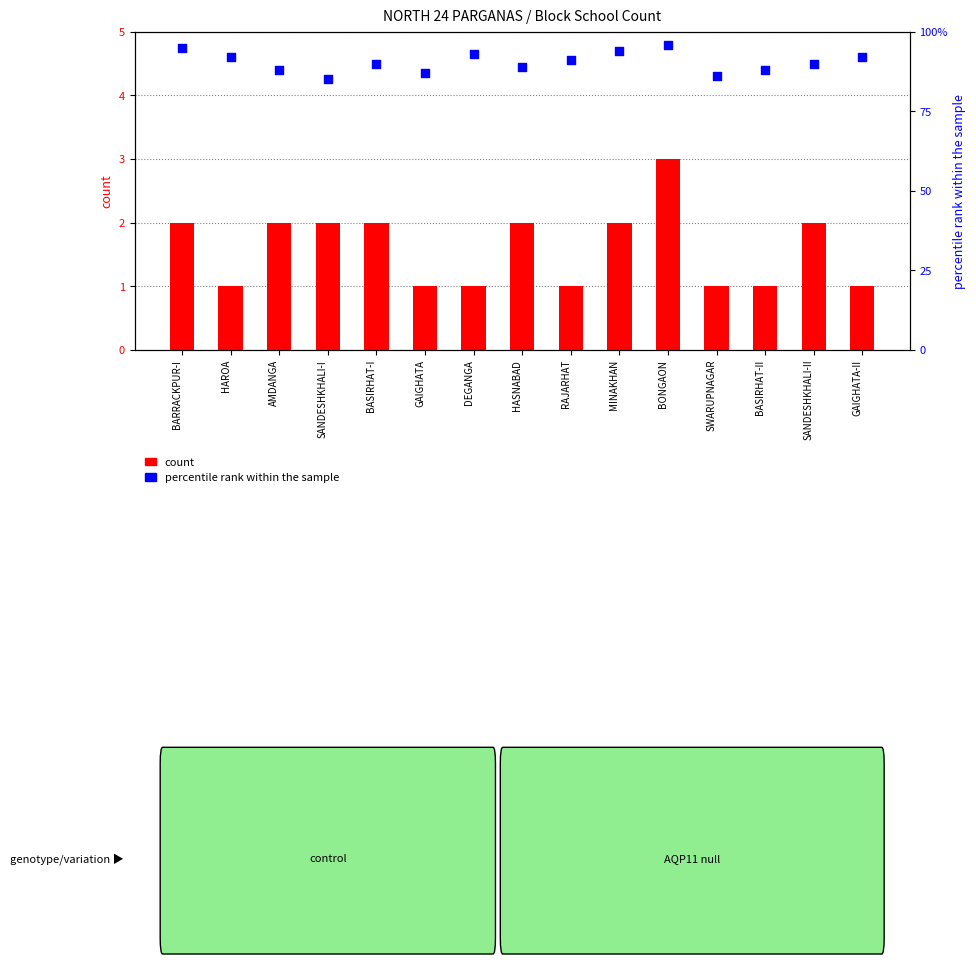

Which series reaches the minimum Y coordinate?

count